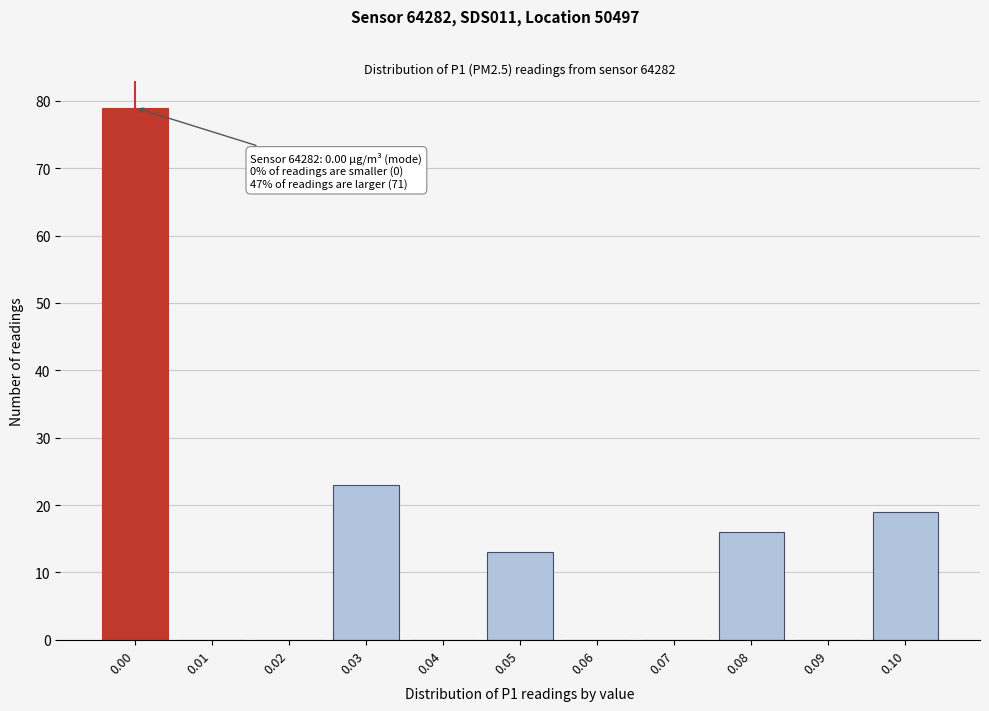

Reading left to right, transcribe all the data shown in this chart.

0.00=79	0.01=0	0.02=0	0.03=23	0.04=0	0.05=13	0.06=0	0.07=0	0.08=16	0.09=0	0.10=19